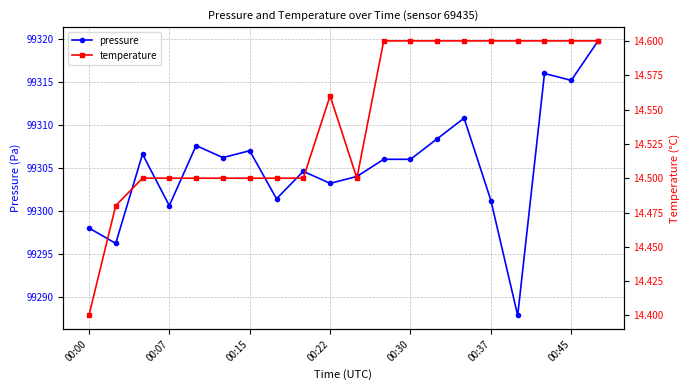

At which category is the sum across all series the highest?

19